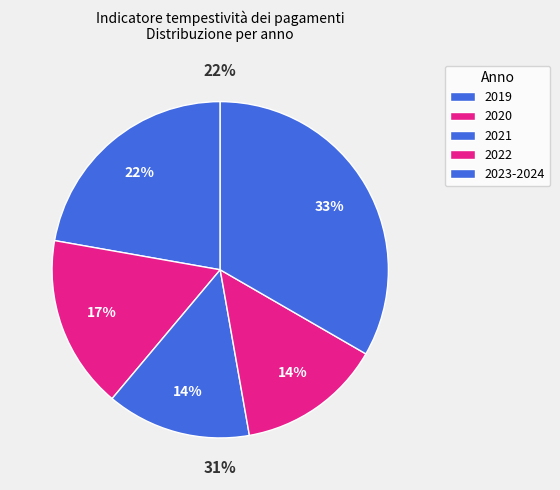

How many slices are in this pie chart?

5